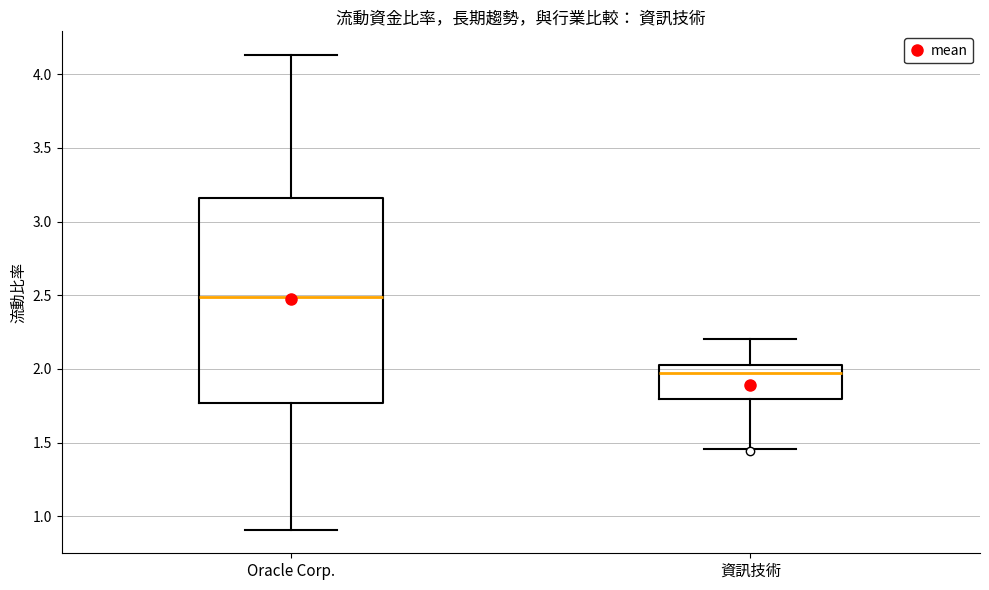

Reading left to right, read every box against the y-axis: the position of its median line, the range the box covers, and the ends of its whiskers. The values are not printed on the chart, so give them approximately, as read against the axis.

Oracle Corp.: median 2.50, box 1.75 to 3.15, whiskers 0.90 to 4.15
資訊技術: median 1.95, box 1.80 to 2.05, whiskers 1.45 to 2.20